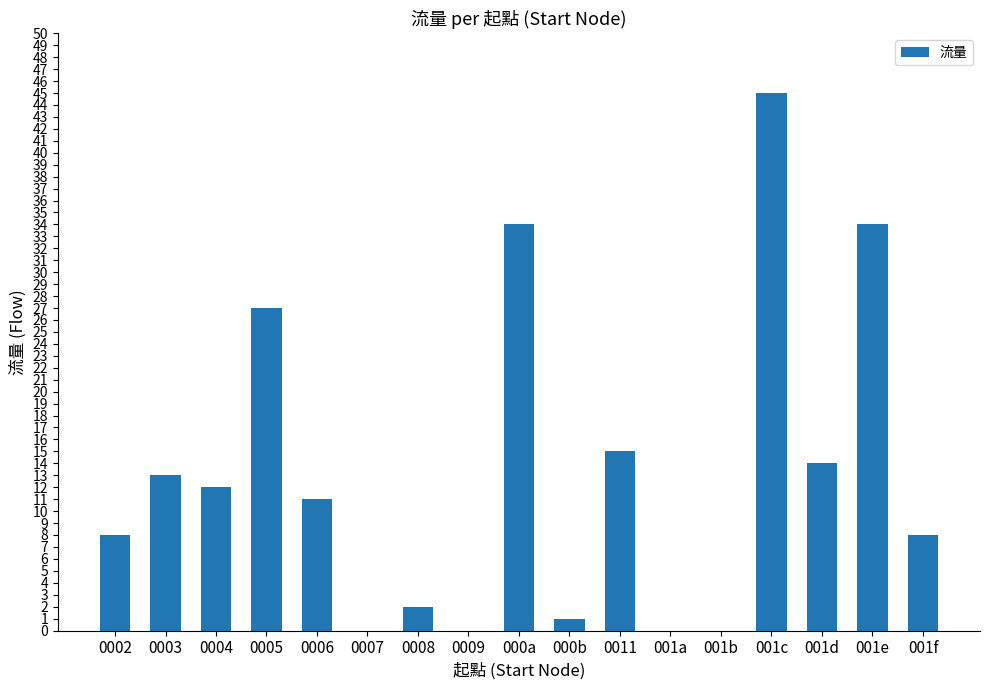

How many categories are shown in the chart?

17